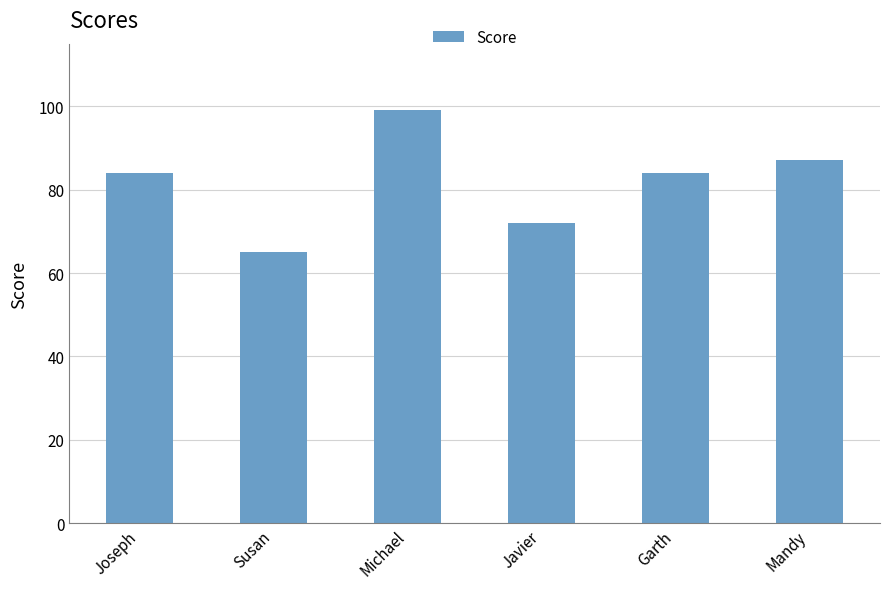

What position from the left is Garth?

5